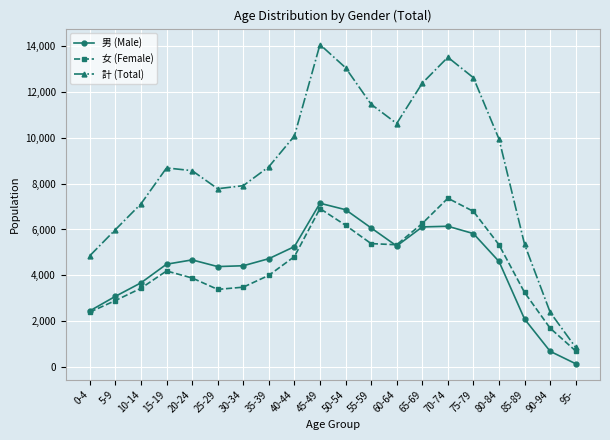

At 65-69, list the series in order from largest to smallest.

計 (Total), 女 (Female), 男 (Male)